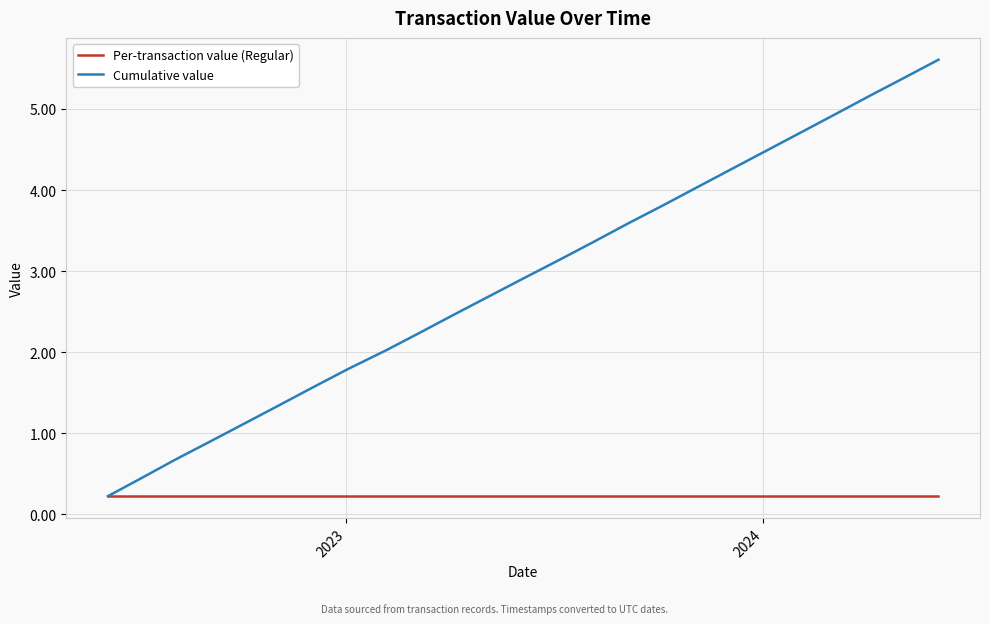

What are all the series names shown in the legend?

Per-transaction value (Regular), Cumulative value